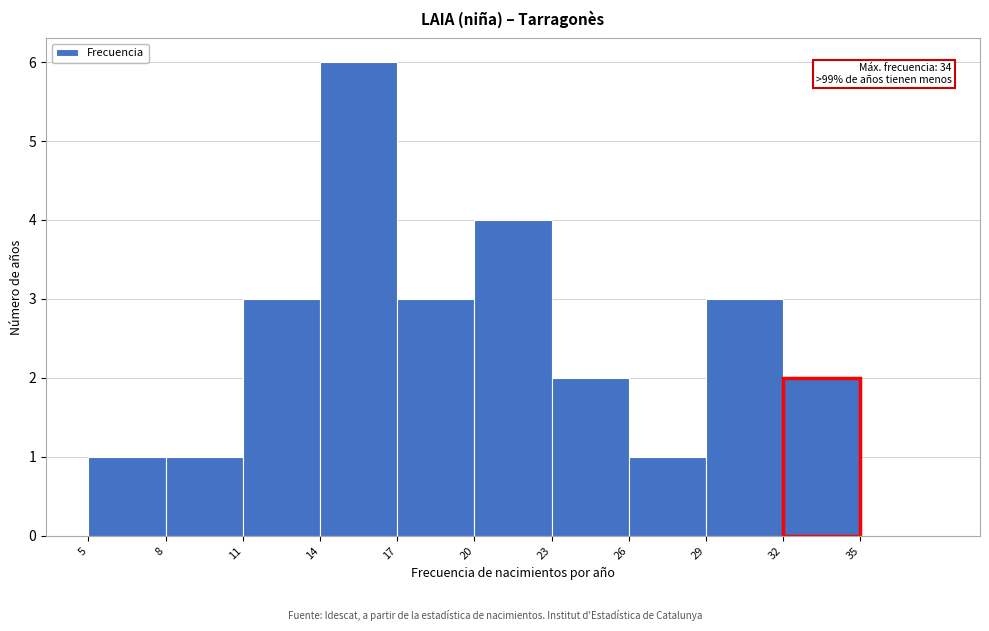

Over which range of the x-axis is the bar tallest?

14 to 17